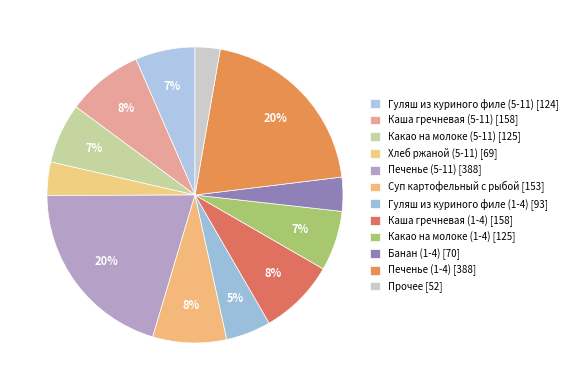

To the nearest percent, what is the difference between the largest and smallest slice percentages?

18%